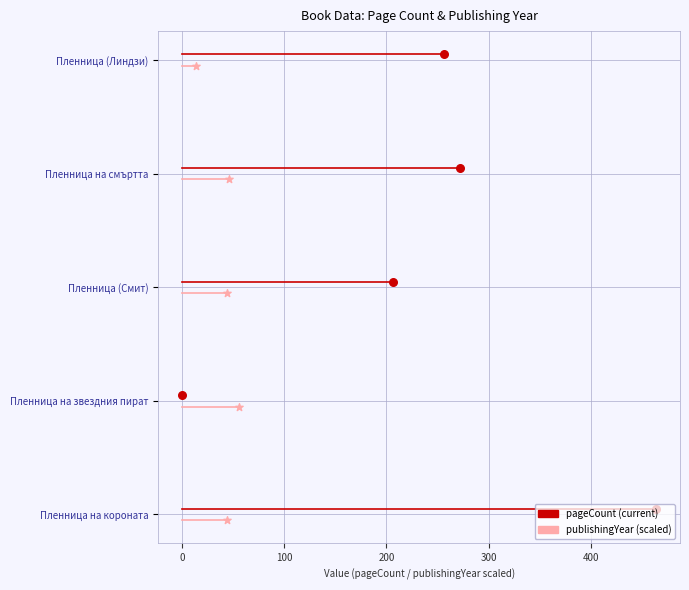

Which series reaches the minimum Y coordinate?

publishingYear (scaled)